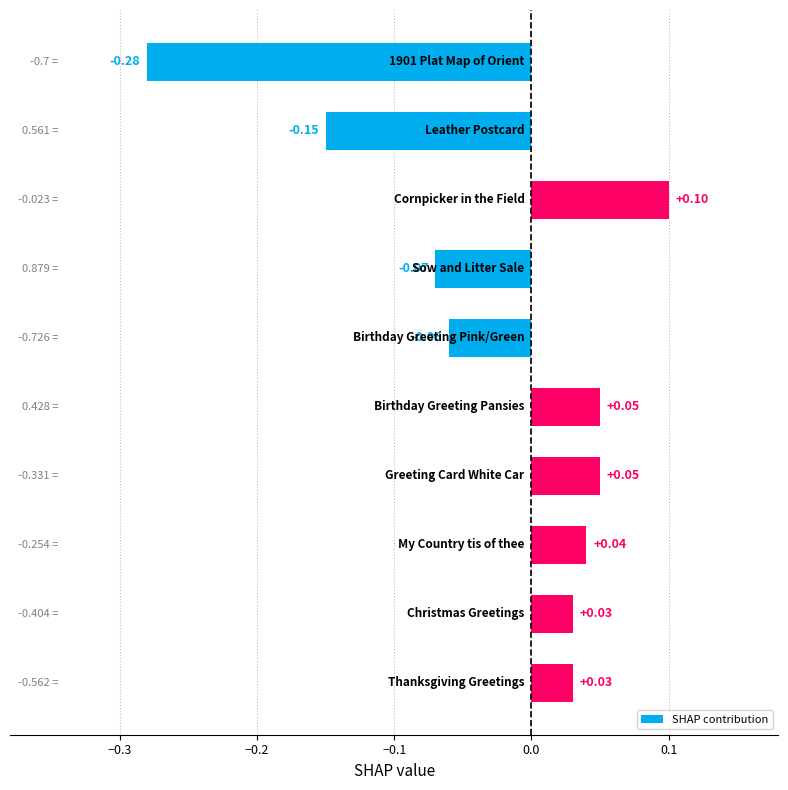

What is the difference between the maximum and minimum values?

0.4